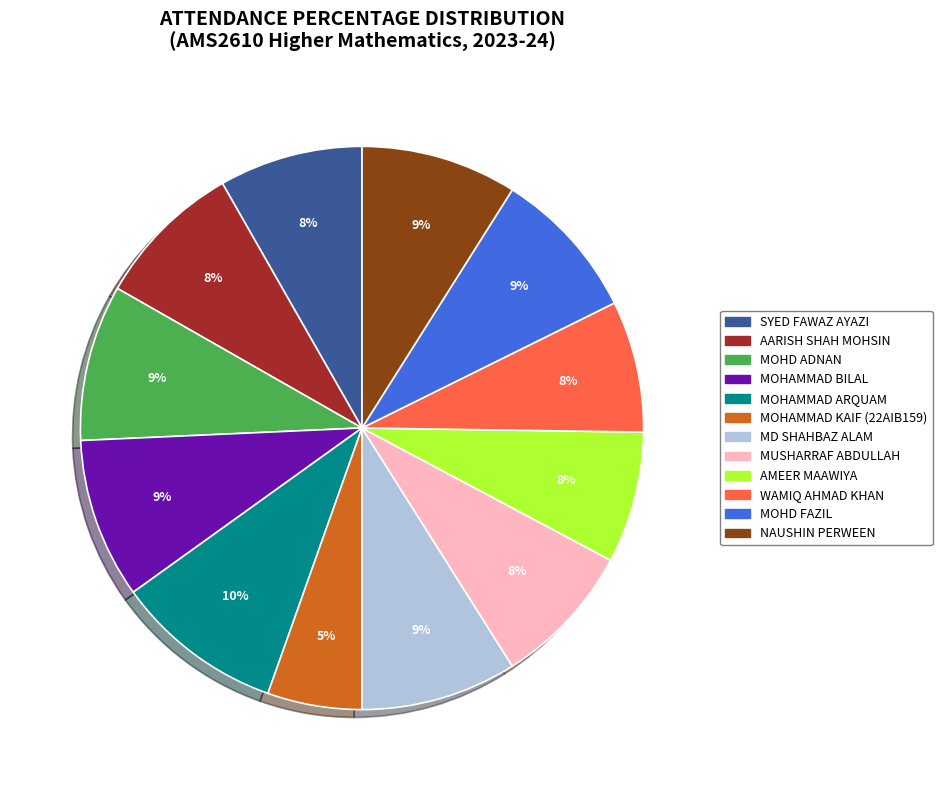

To the nearest percent, what is the average slice percentage?

8%